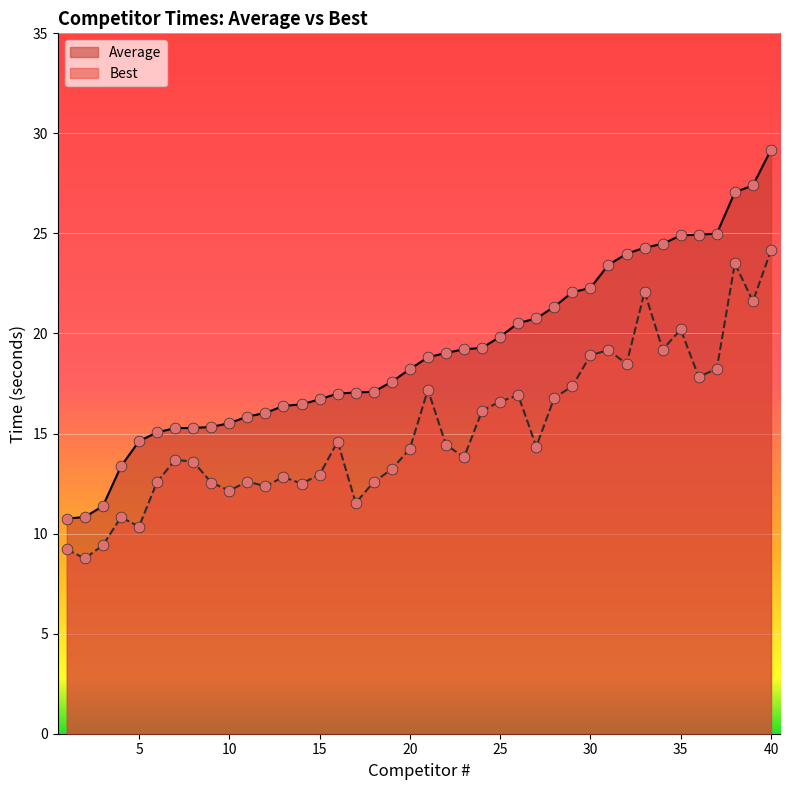

Which series reaches the minimum Y coordinate?

Best